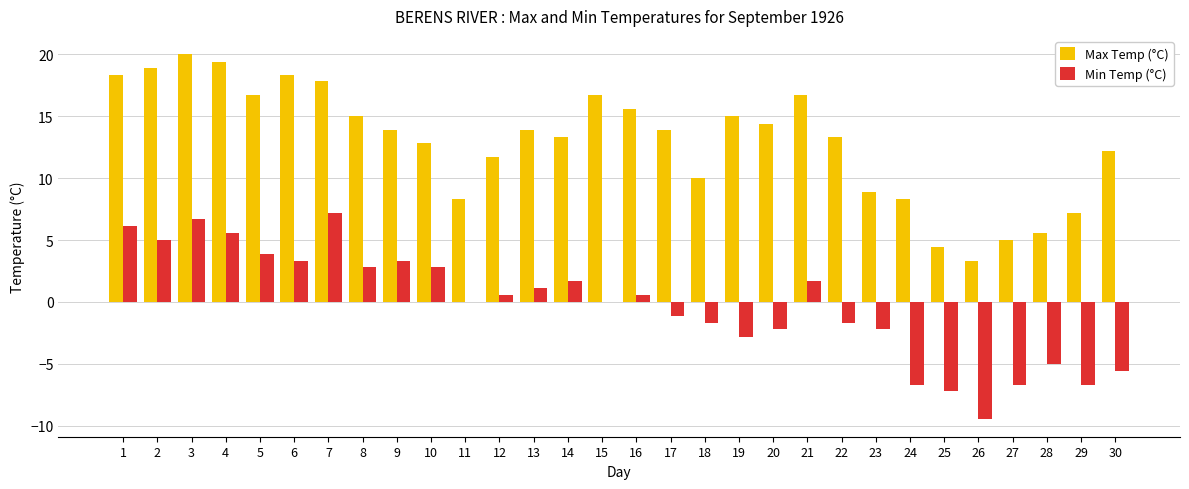

At which category is the sum across all series the highest?

3